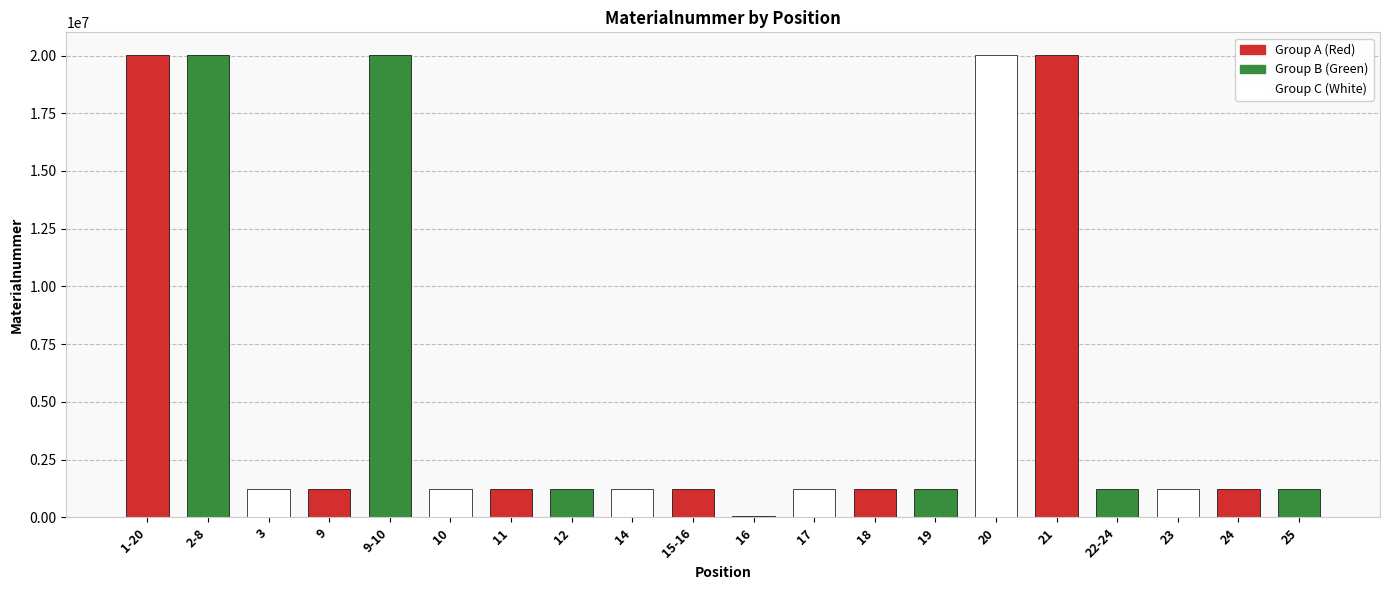

Is it true that the value at 9 is 347922?

False